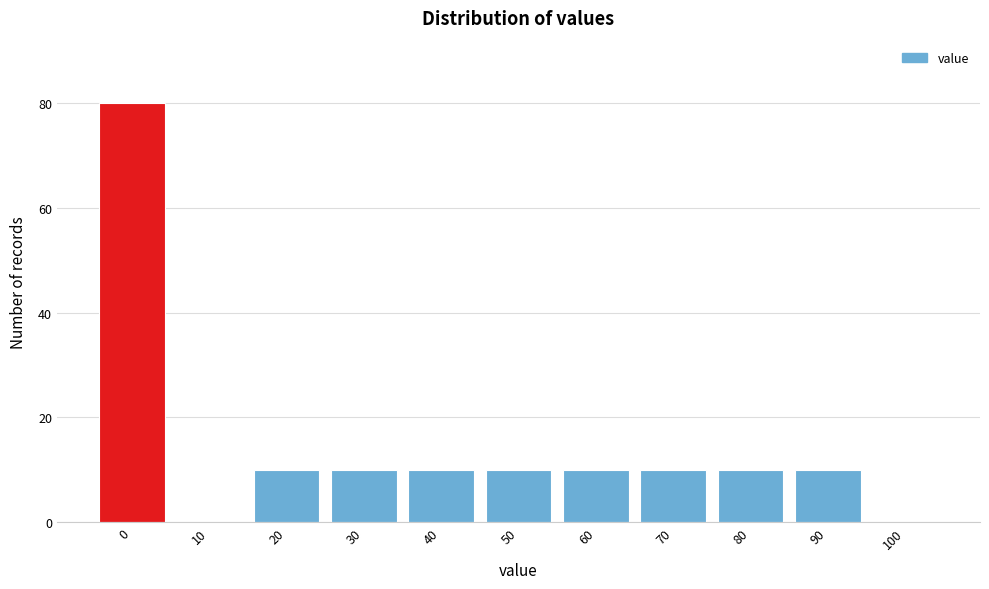

Reading left to right, list all the values displayed in this chart.

0=80	10=0	20=10	30=10	40=10	50=10	60=10	70=10	80=10	90=10	100=0